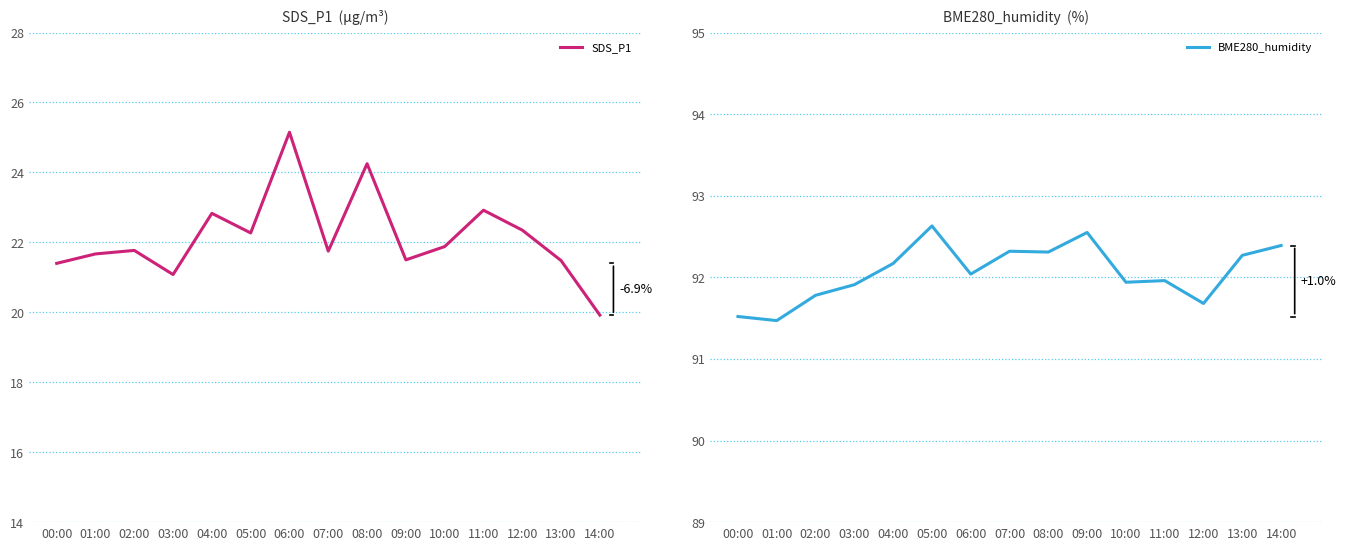

What is the total value across all series at 04:00?

115.0